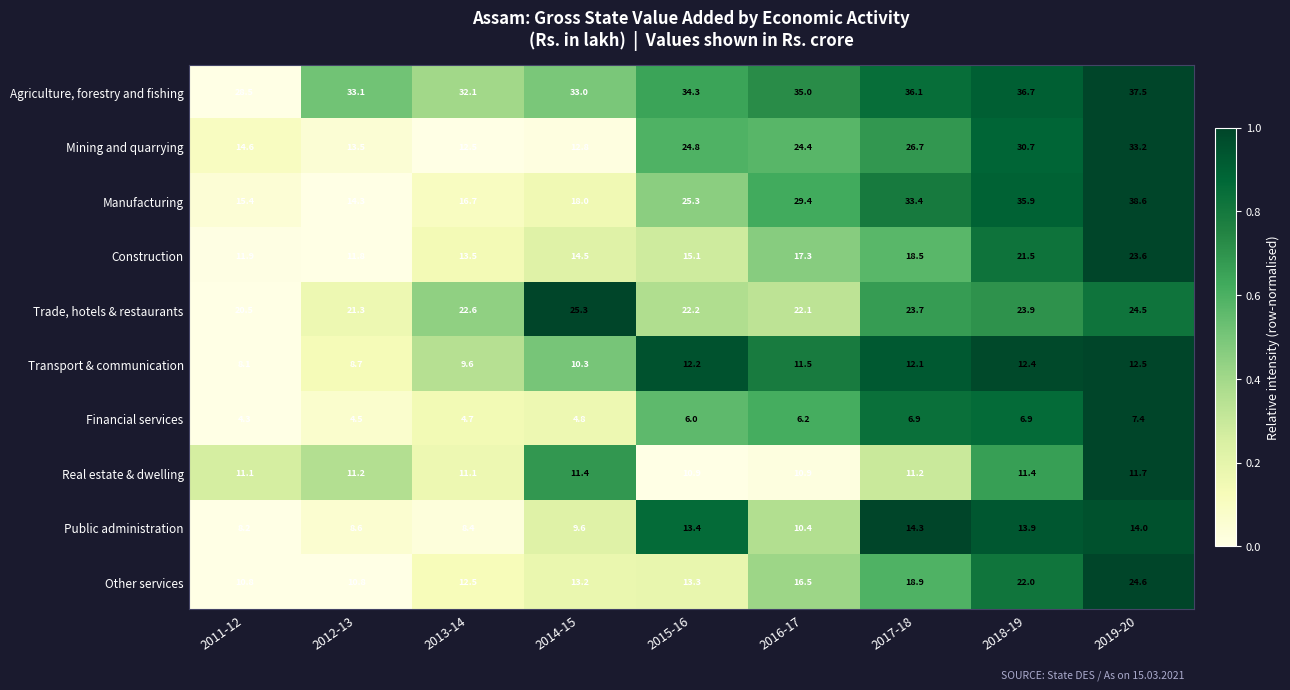

At which category is the sum across all series the highest?

2019-20